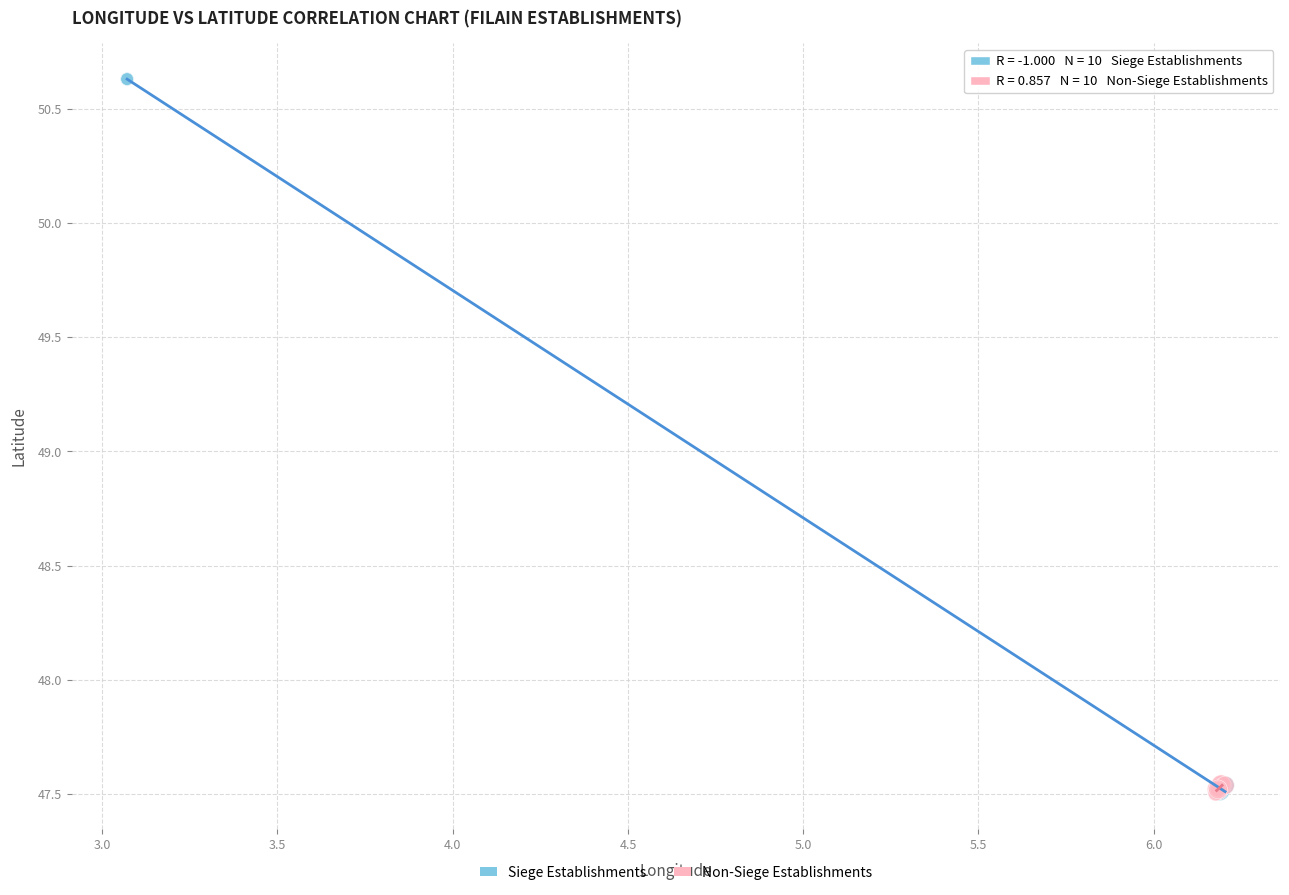

Which series has the widest spread of Y values?

Siege Establishments